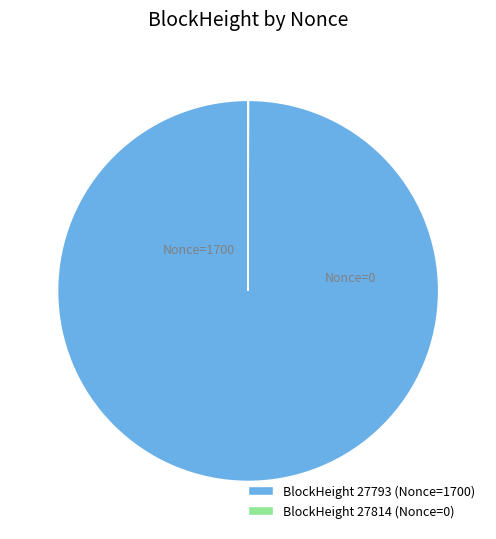

The BlockHeight 27793 (Nonce=1700) slice represents 100% of the pie. True or false?

True